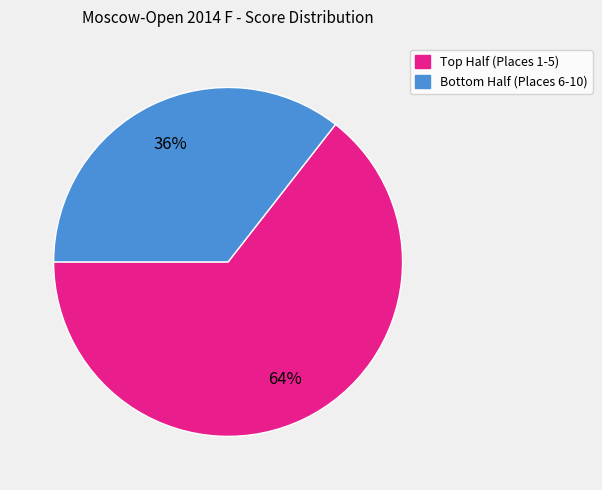

Is there any slice that represents more than half of the pie?

Yes